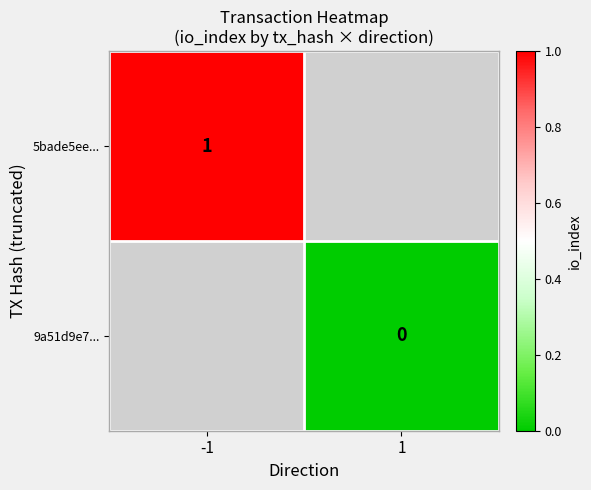

The value of 5bade5ee... at -1 is 1. True or false?

True